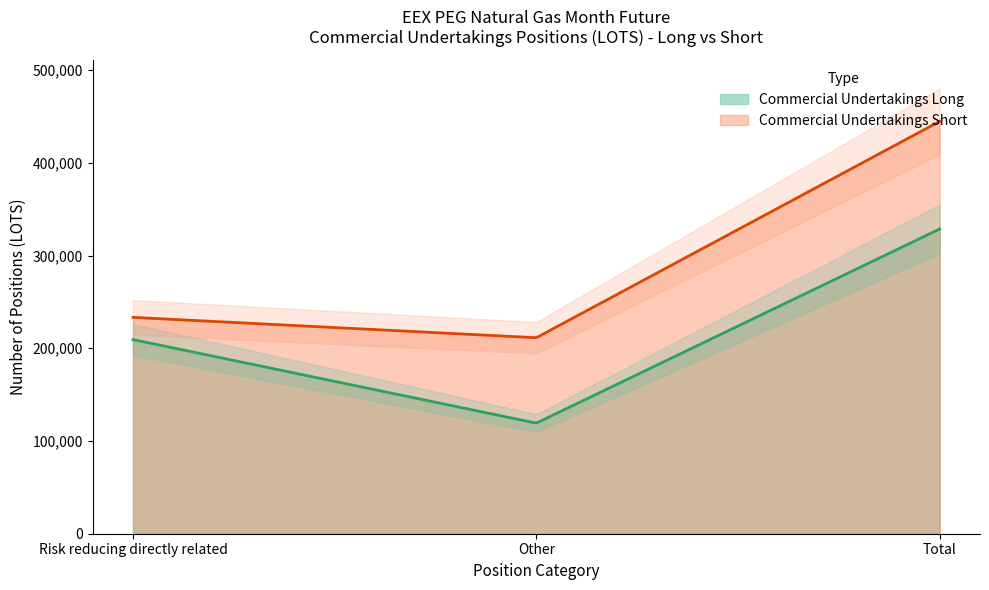

Which series has the widest spread of values?

Commercial Undertakings Short